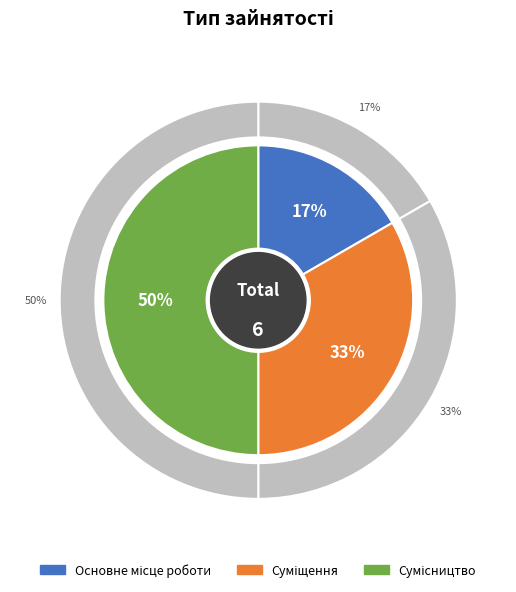

What percentage is the Суміщення slice, to the nearest percent?

33%